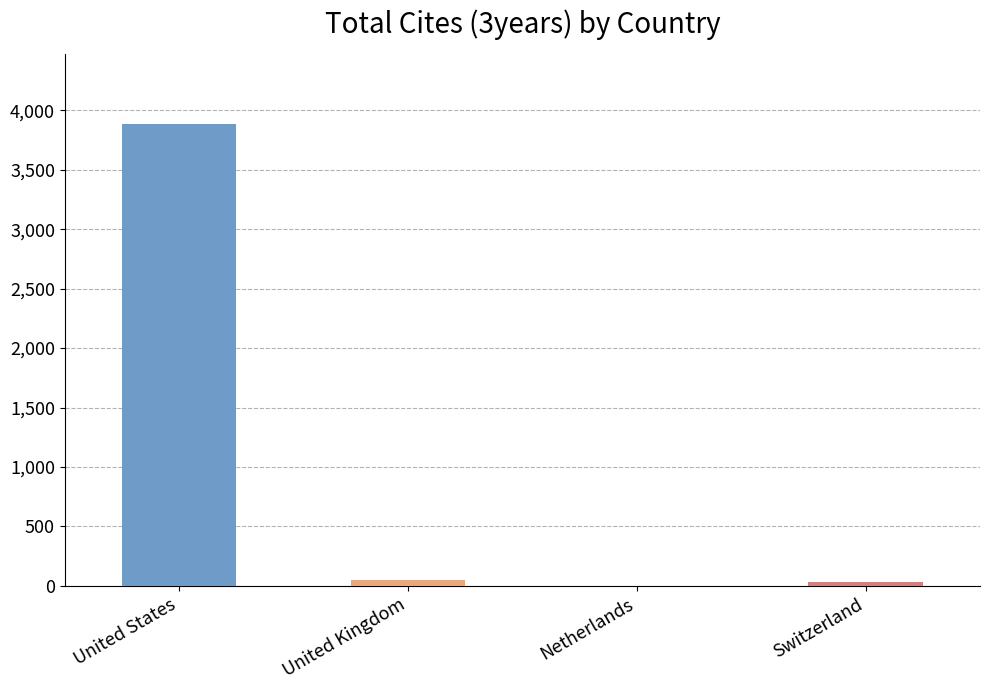

Reading left to right, extract all data points from this chart.

United States=3888	United Kingdom=53	Netherlands=0	Switzerland=32